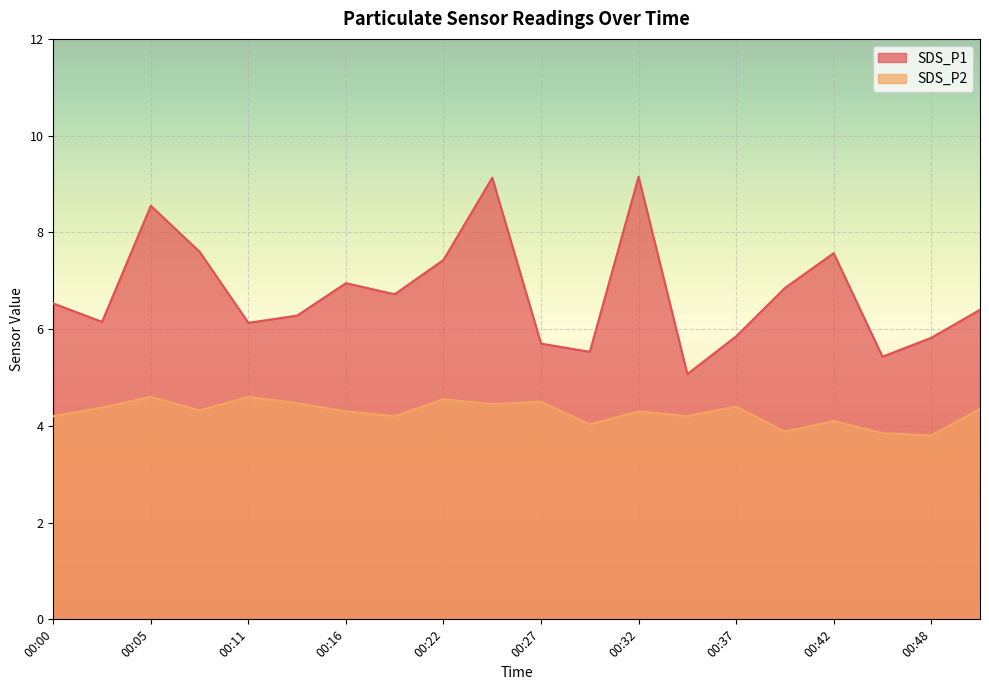

How many data points in SDS_P1 are above 6?

14